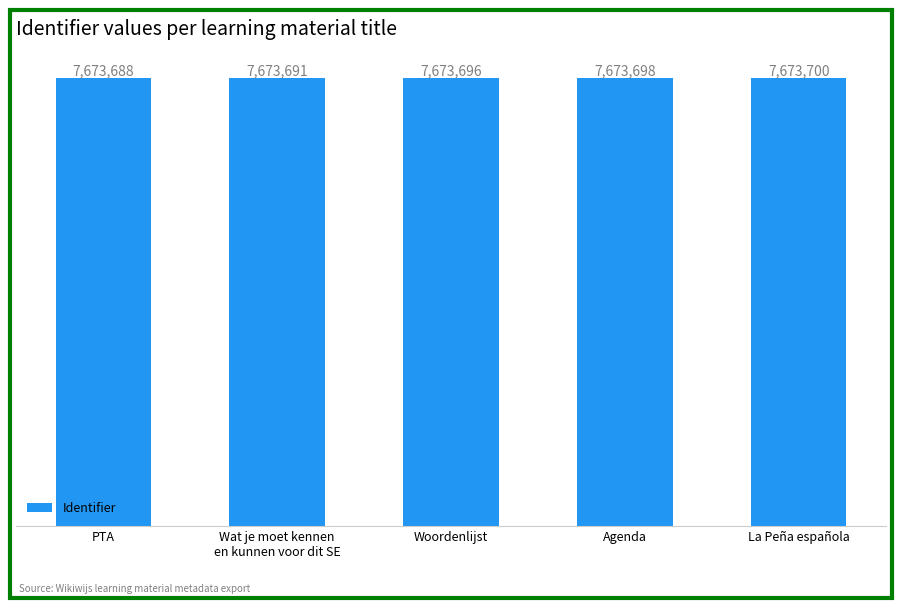

List the labels in order of value, largest first.

La Peña española, Agenda, Woordenlijst, Wat je moet kennen
en kunnen voor dit SE, PTA